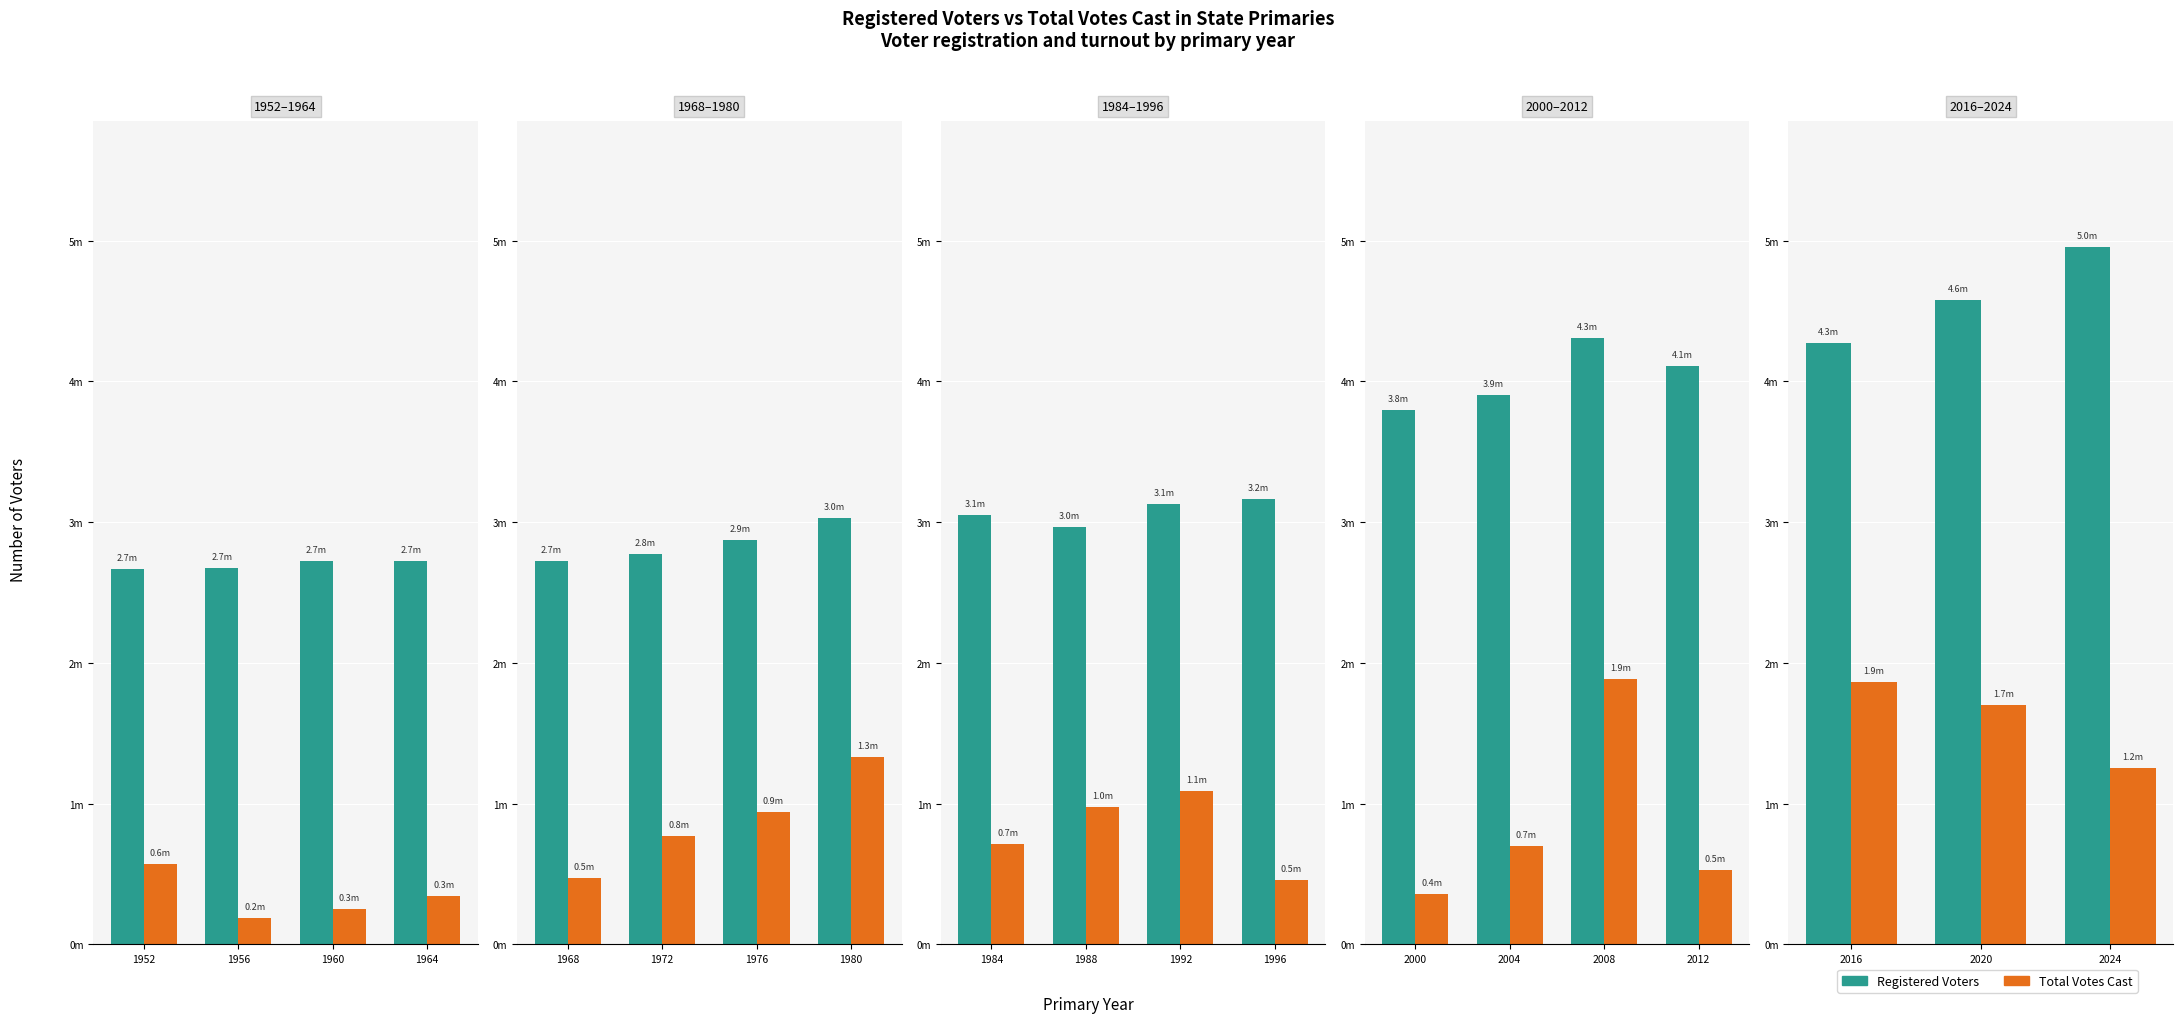

Which series has the largest range (max minus min)?

Registered Voters